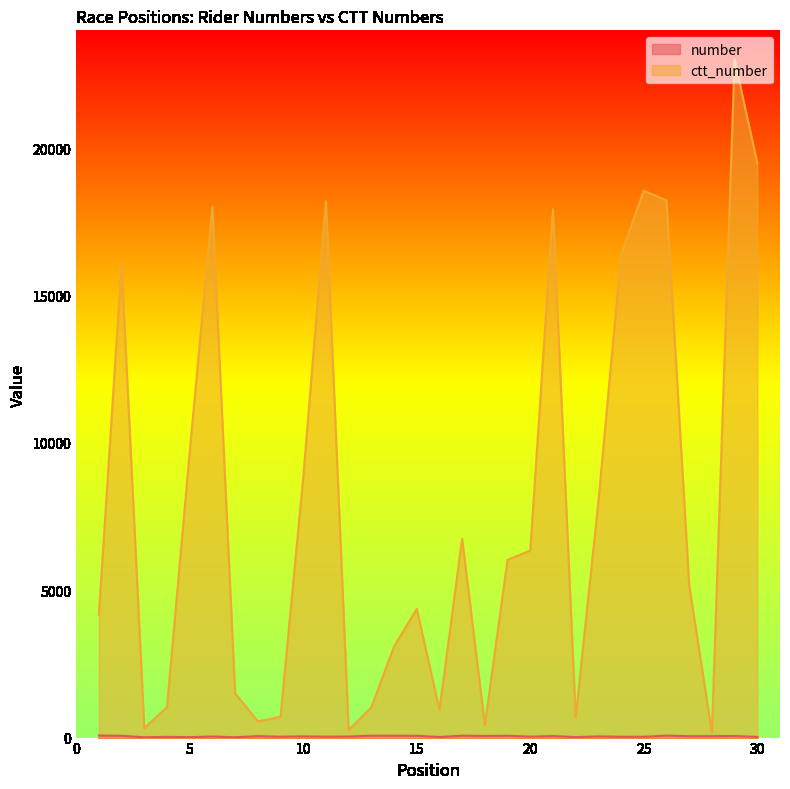

What is the difference between the number values at 26 and 10?

26